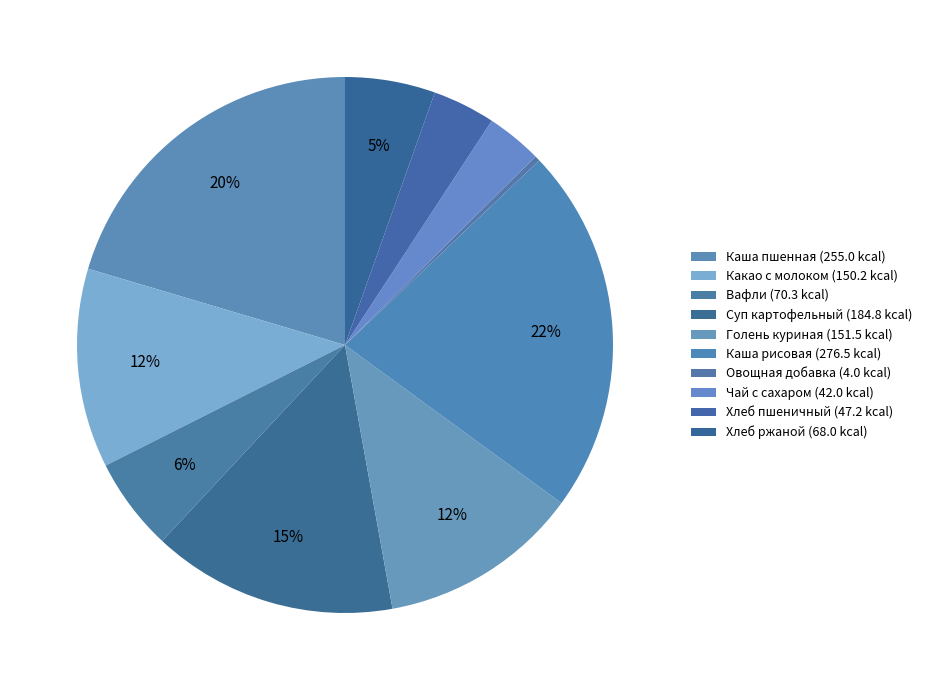

Is the sum of Хлеб ржаной and Суп картофельный greater than half?

No